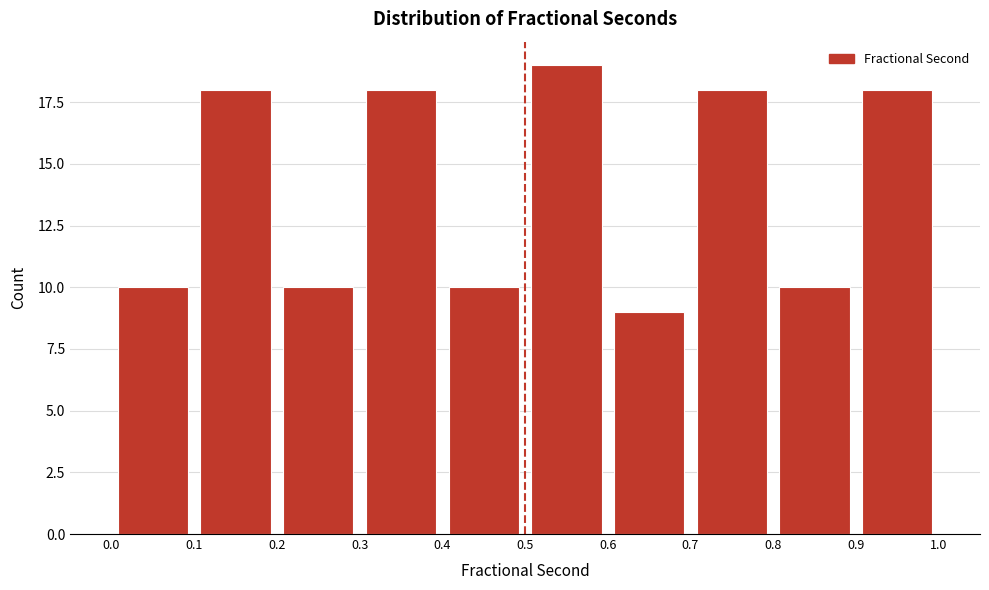

Over which range of the x-axis is the bar tallest?

0.5 to 0.6